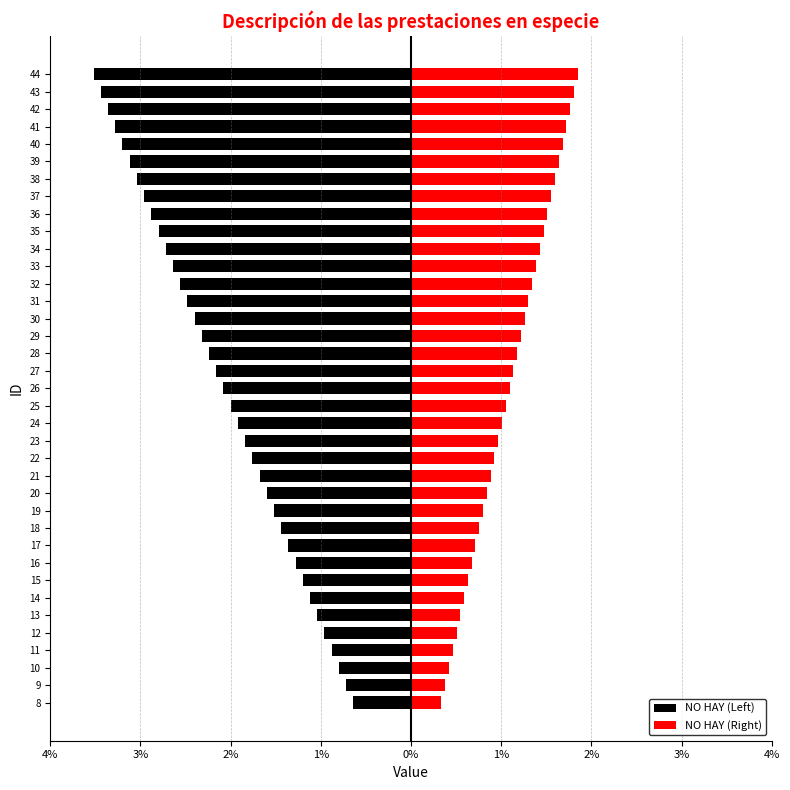

Between 39 and 42, which series saw the biggest shift?

NO HAY (Left)